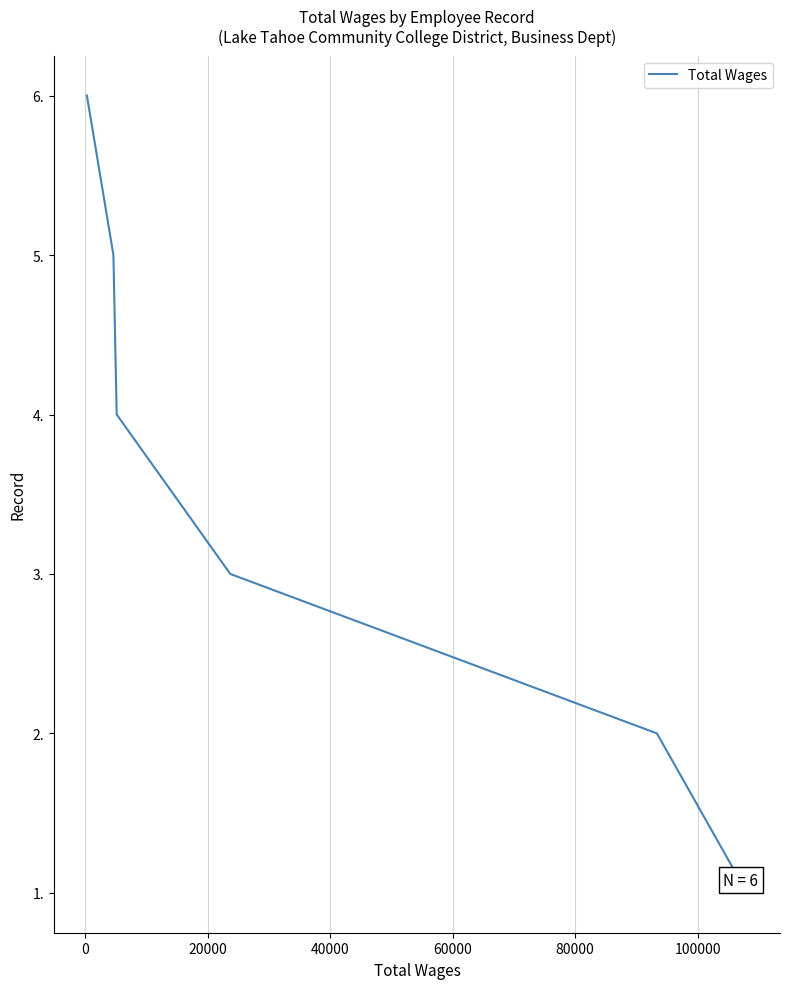

Does the chart display data point markers on the line(s)?

No